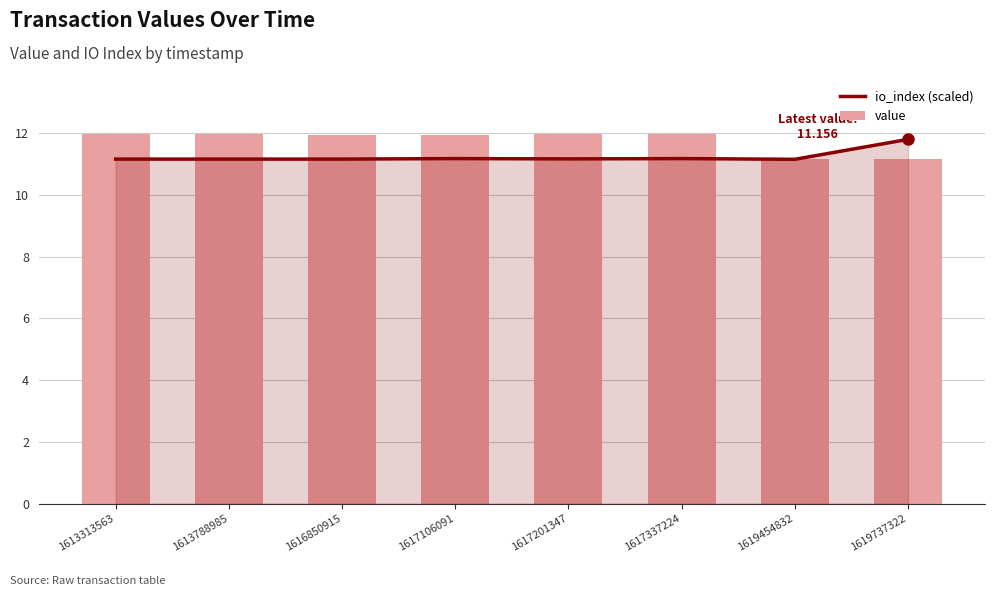

What is the total value across all series at 1613313563?

23.1